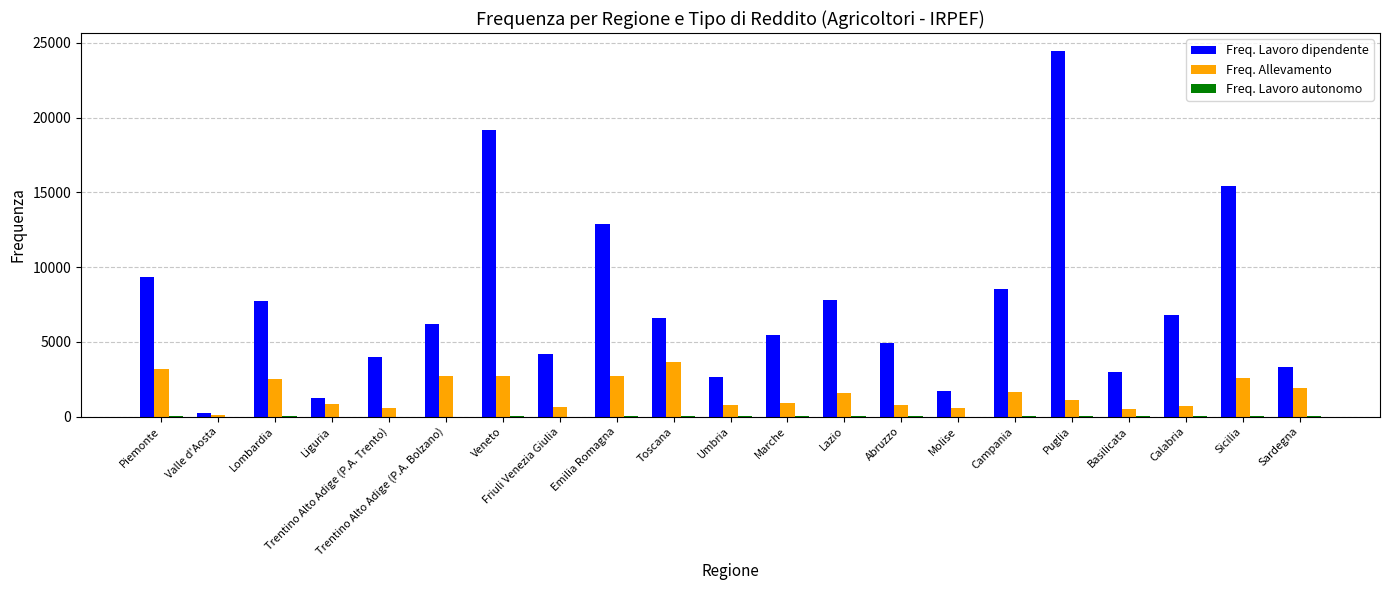

Where is Freq. Lavoro dipendente nearest to the value 12326?

Emilia Romagna